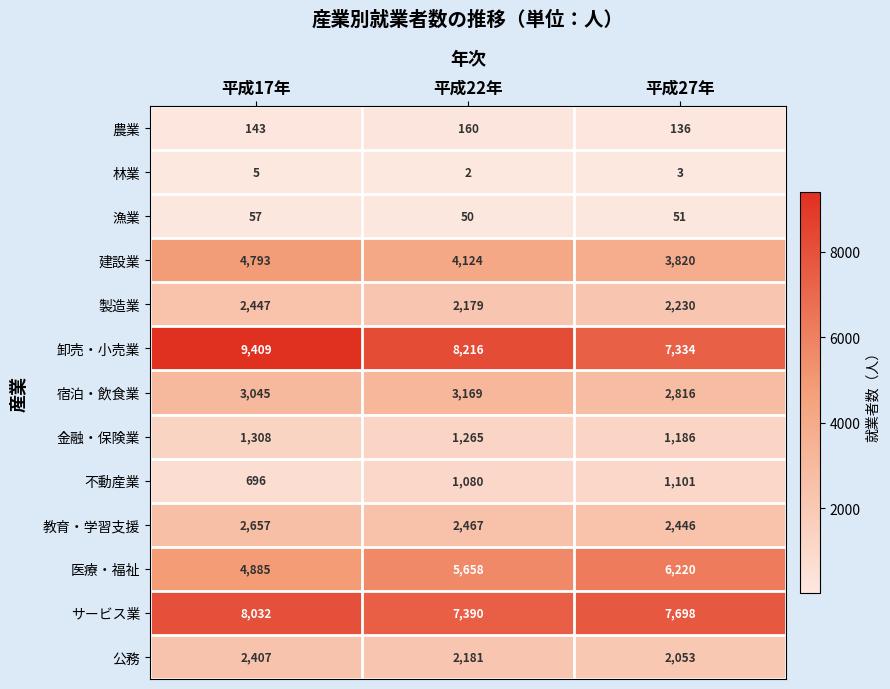

At which category is the sum across all series the highest?

平成17年